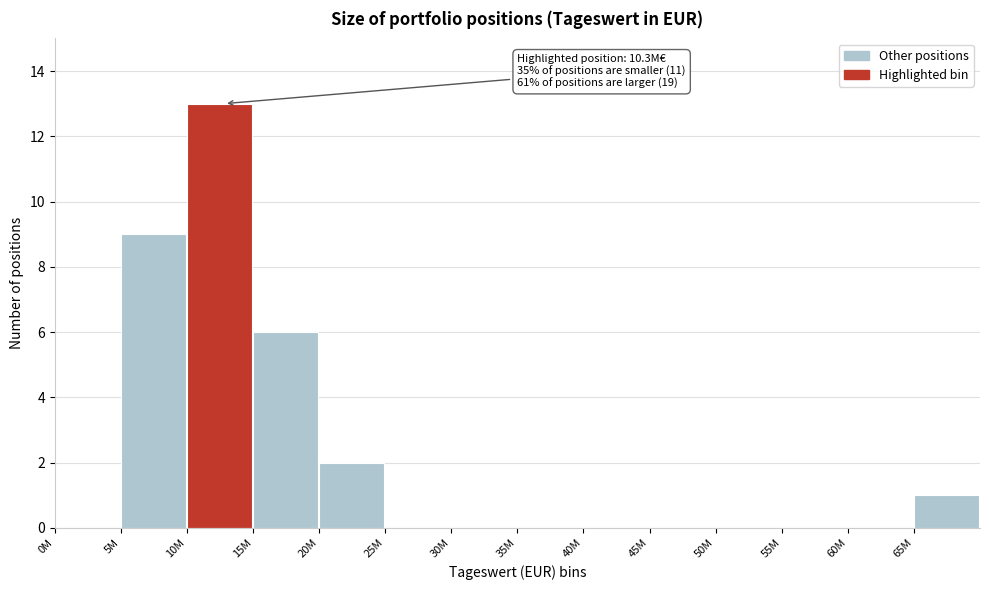

Reading left to right, extract all data points from this chart.

0M=0	5M=9	10M=13	15M=6	20M=2	25M=0	30M=0	35M=0	40M=0	45M=0	50M=0	55M=0	60M=0	65M=1